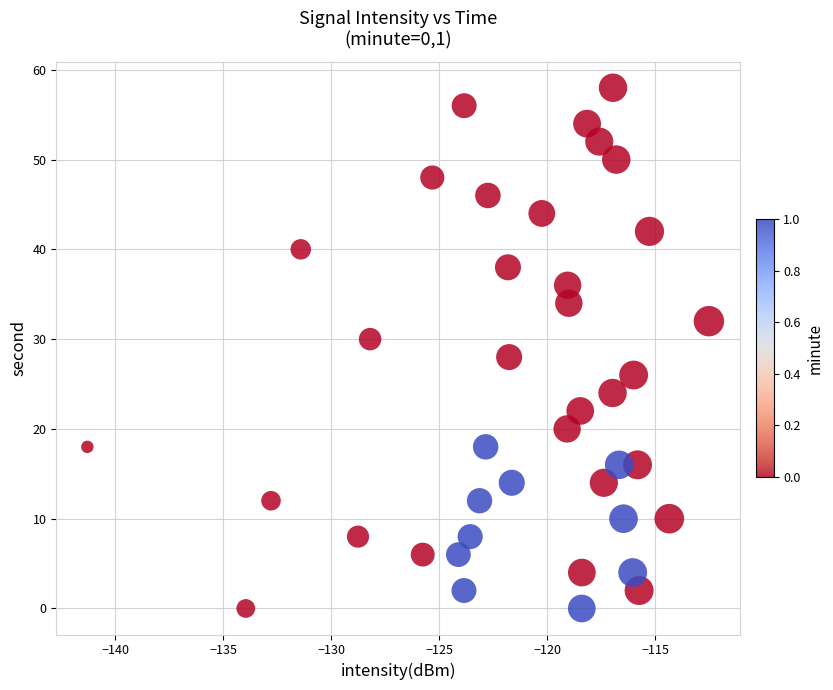

What is the range of Y values (max minus min)?

58